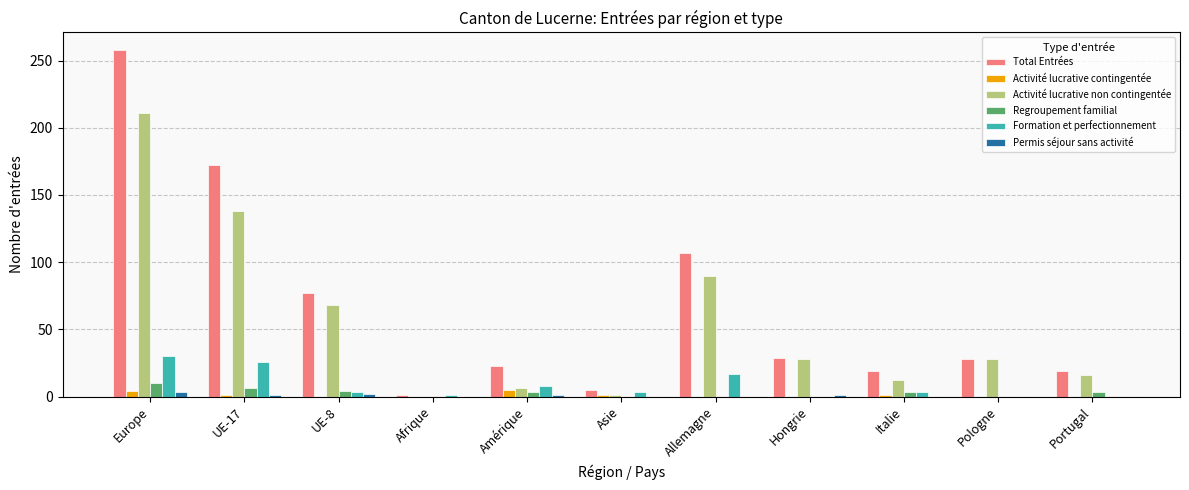

At which label does Total Entrées reach its peak?

Europe